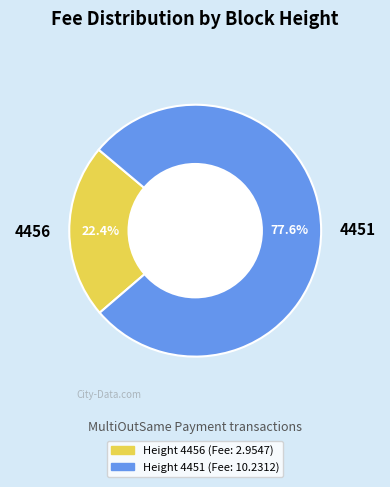

The 4451 slice represents 78% of the pie. True or false?

True